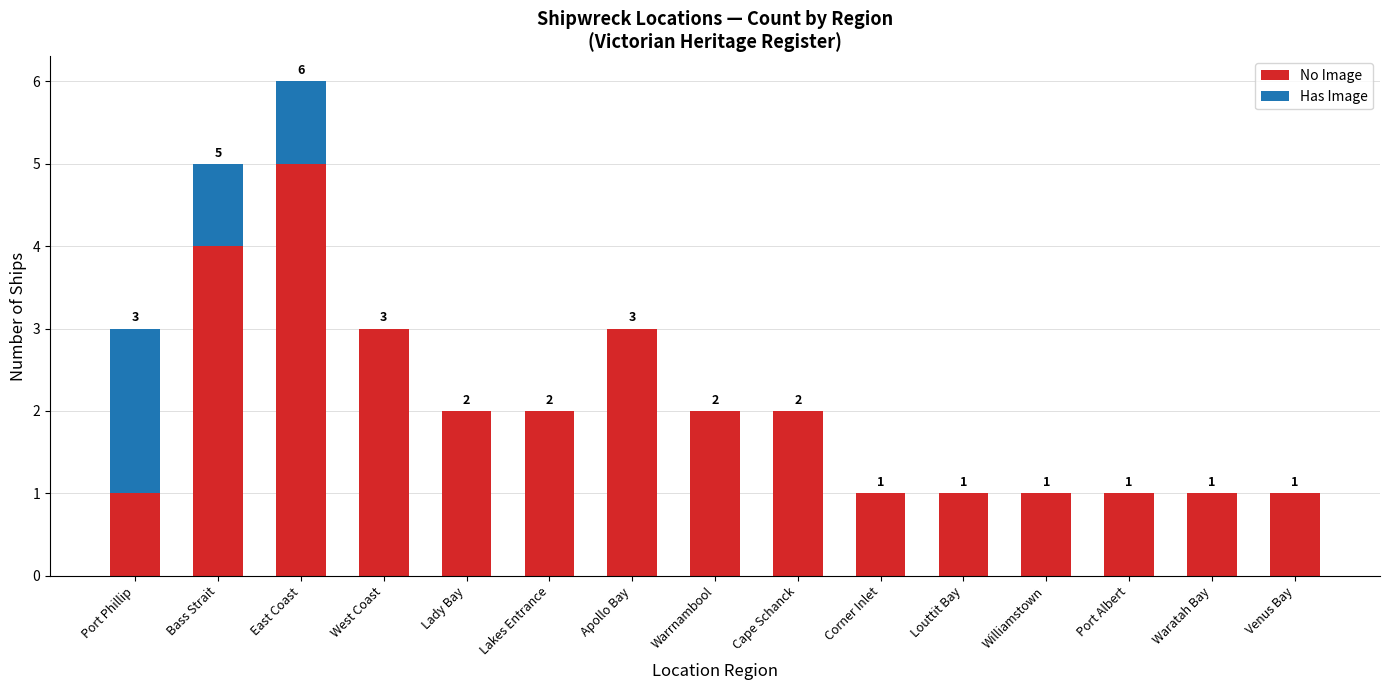

What is the total value across all series at Port Phillip?

3